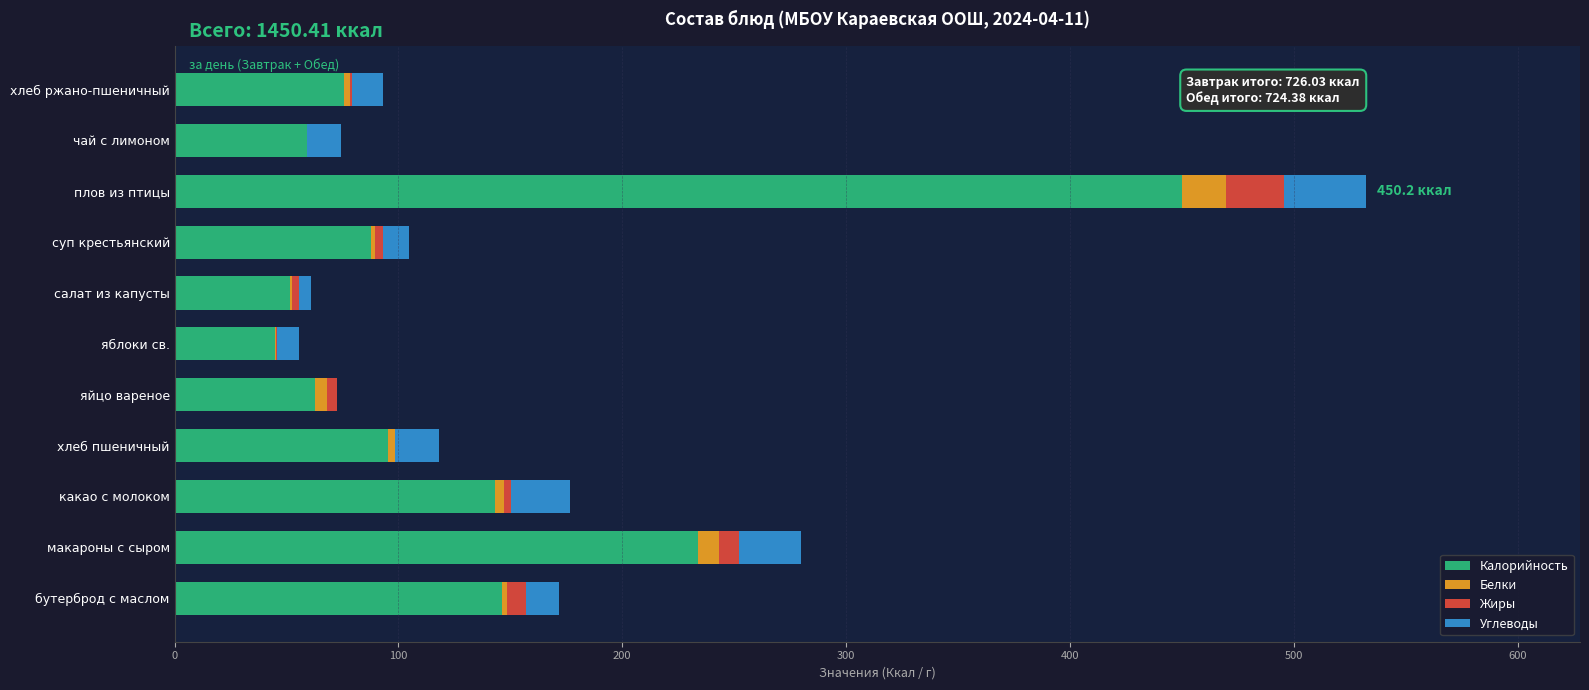

Which category has the highest value in the Калорийность series?

плов из птицы